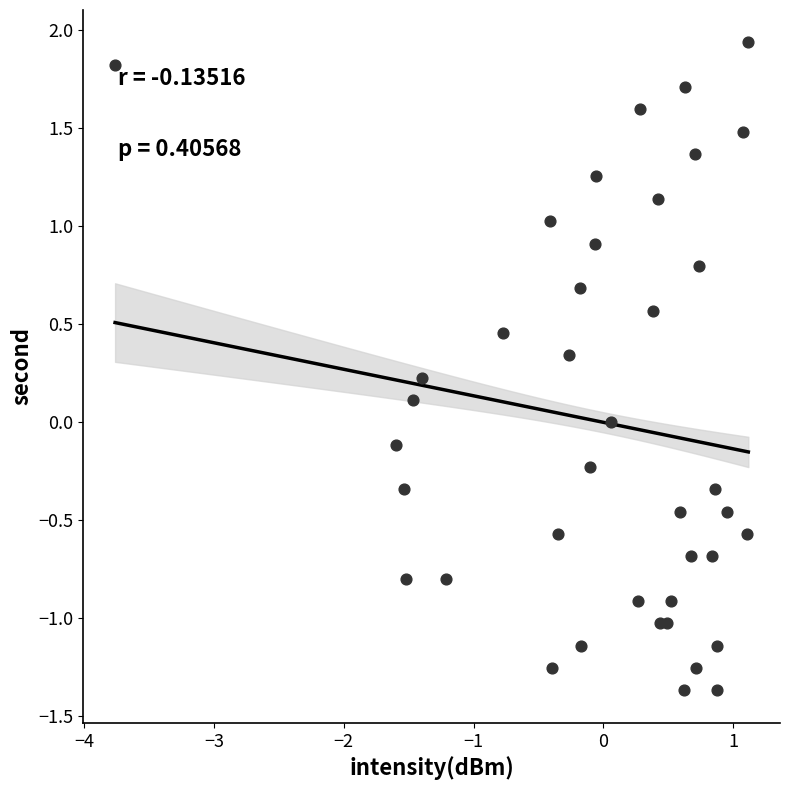

What is the range of Y values (max minus min)?

3.3